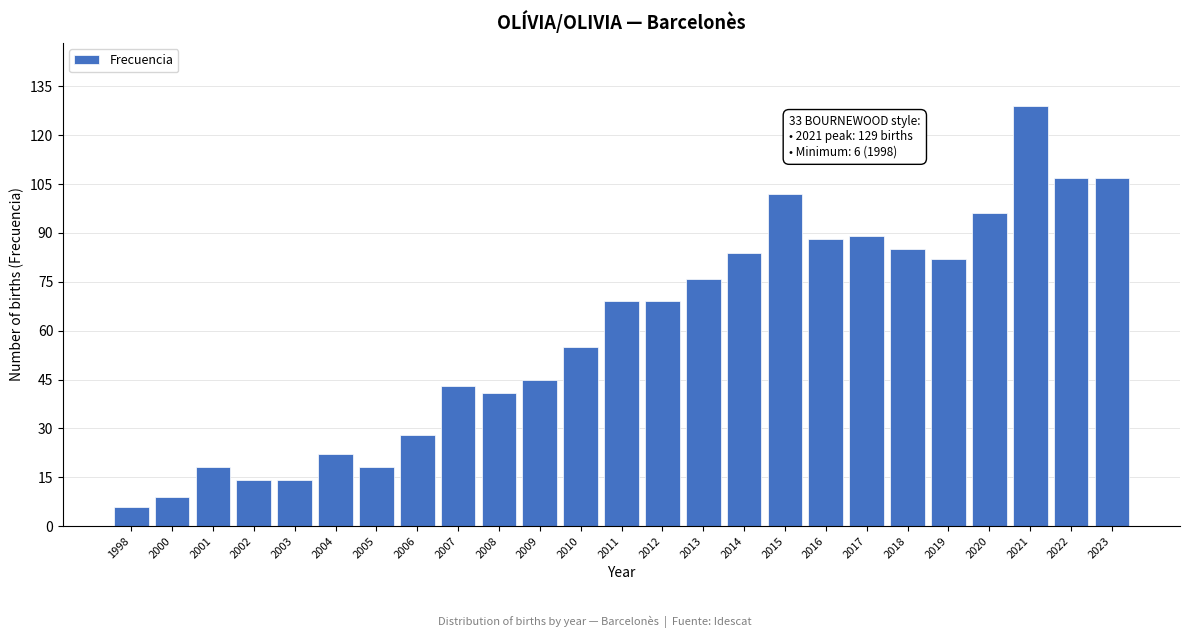

Reading right to left, transcribe all the data shown in this chart.

107	107	129	96	82	85	89	88	102	84	76	69	69	55	45	41	43	28	18	22	14	14	18	9	6